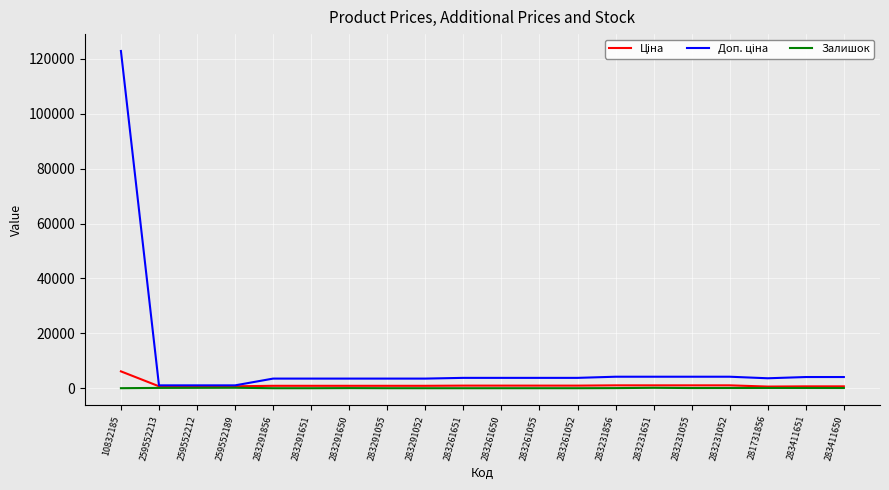

Is it true that Залишок equals 68.0 at 283231055?

True